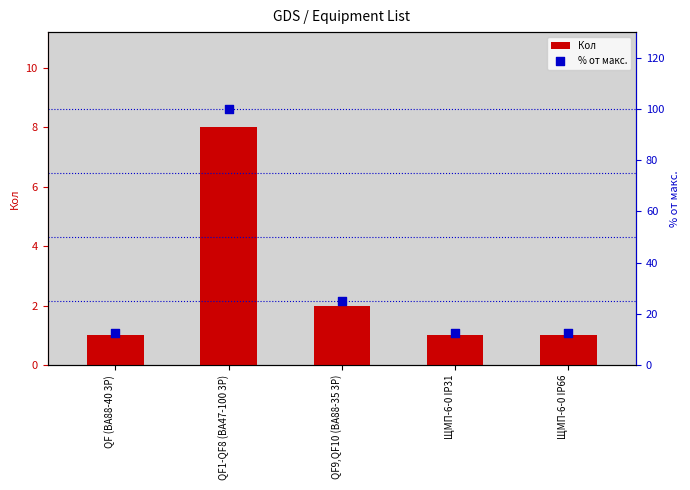

Which series has the widest spread of Y values?

% от макс.